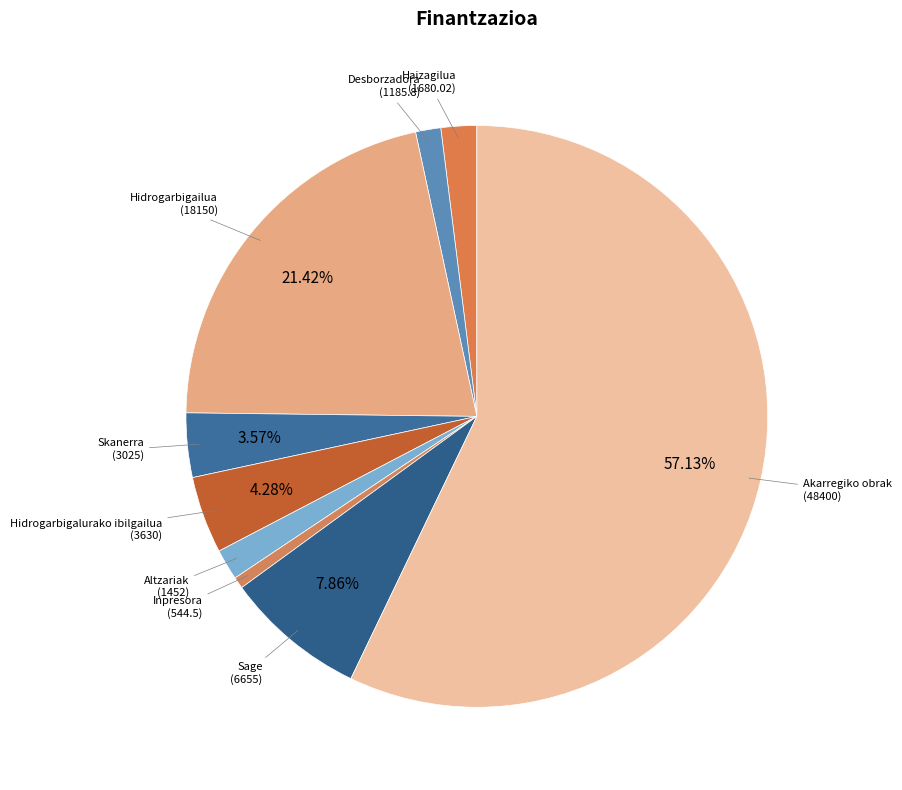

True or false: Hidrogarbigailua accounts for 21% of the total.

True